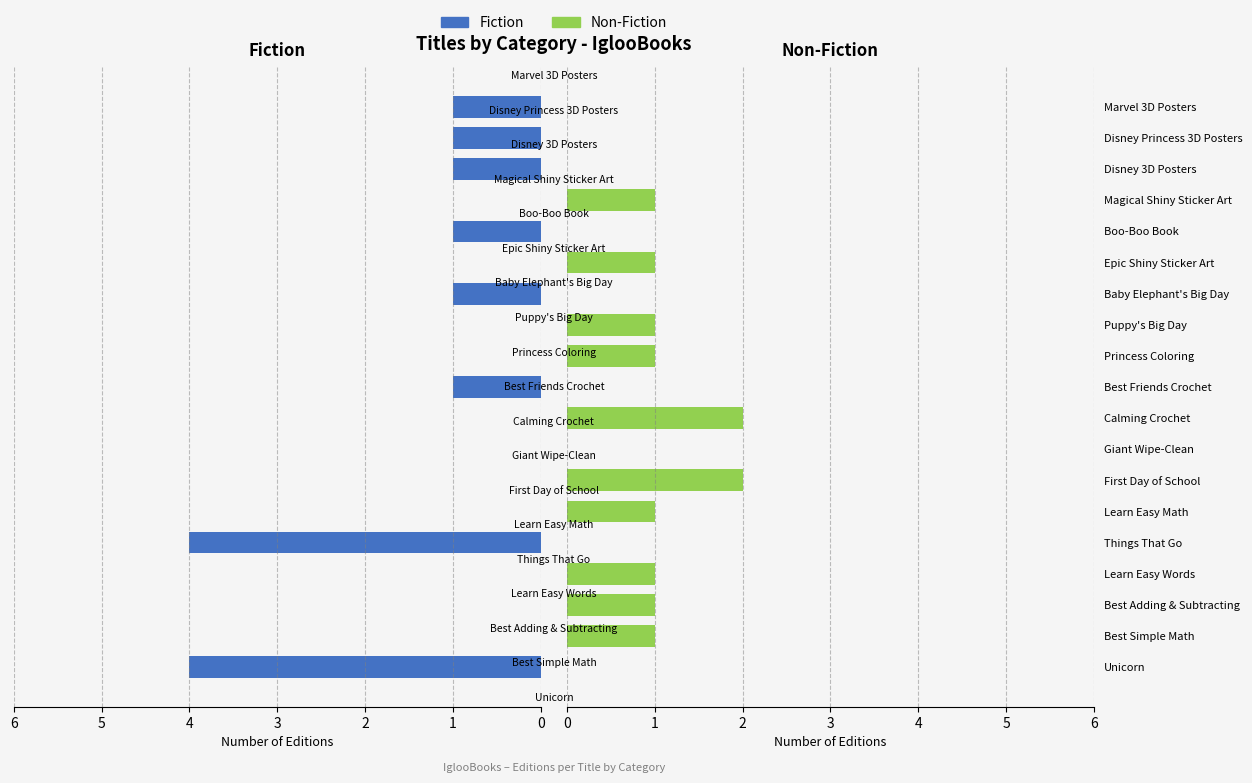

Where is Non-Fiction nearest to the value 1?

Best Simple Math